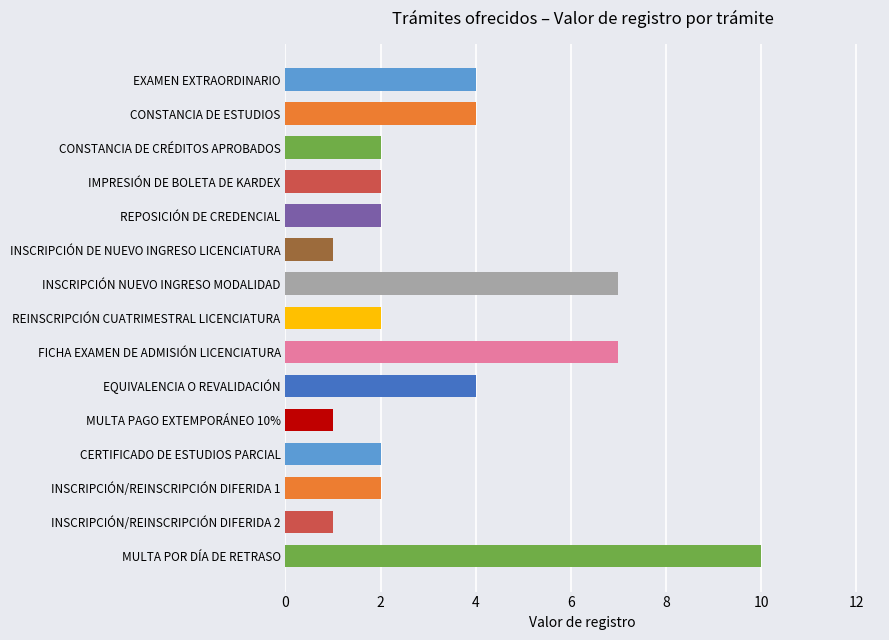

What is the smallest value displayed?

1